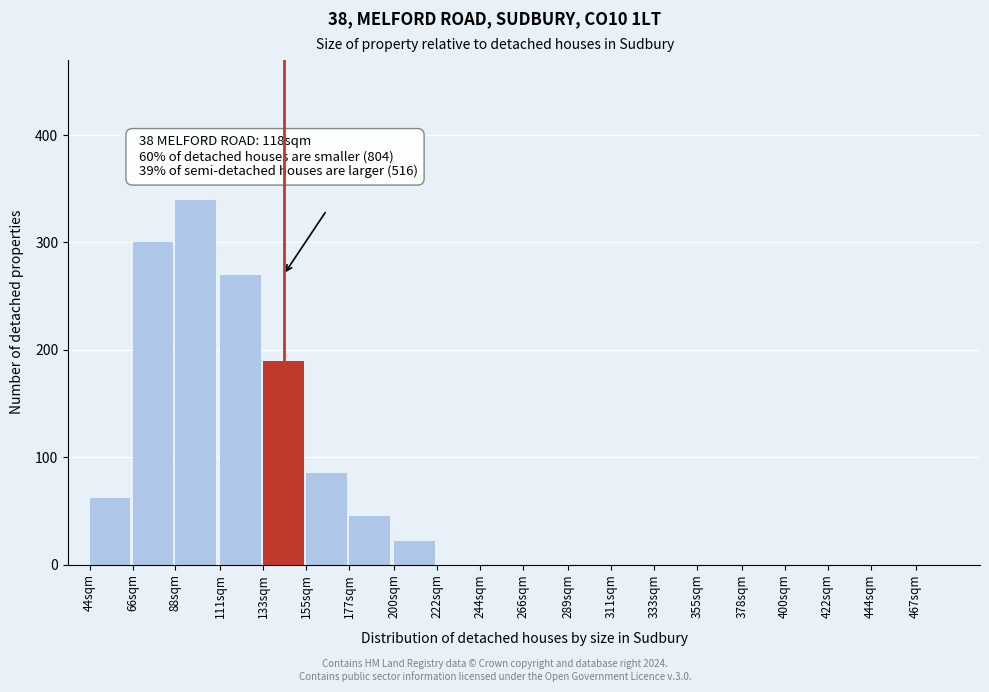

Reading left to right, transcribe all the data shown in this chart.

44sqm=62	66sqm=300	88sqm=340	111sqm=270	133sqm=190	155sqm=85	177sqm=45	200sqm=22	222sqm=0	244sqm=0	266sqm=0	289sqm=0	311sqm=0	333sqm=0	355sqm=0	378sqm=0	400sqm=0	422sqm=0	444sqm=0	467sqm=0